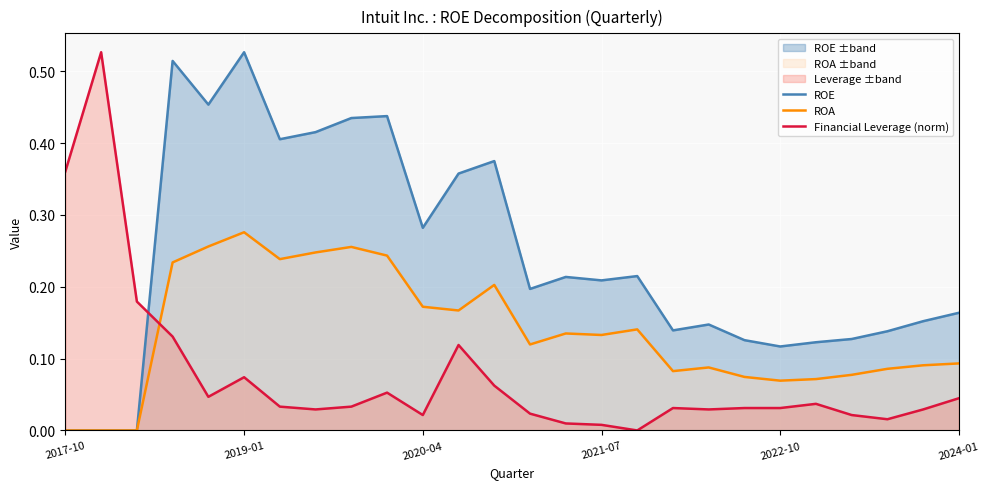

Which series changed the most between 2020-04 and 2021-07?

ROE